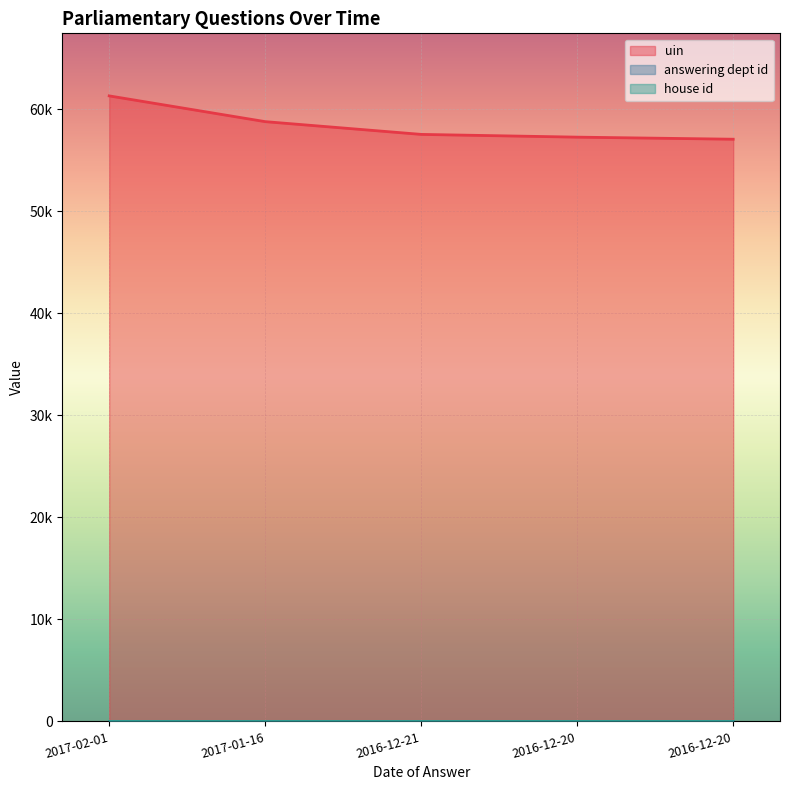

What is the smallest value displayed?

1